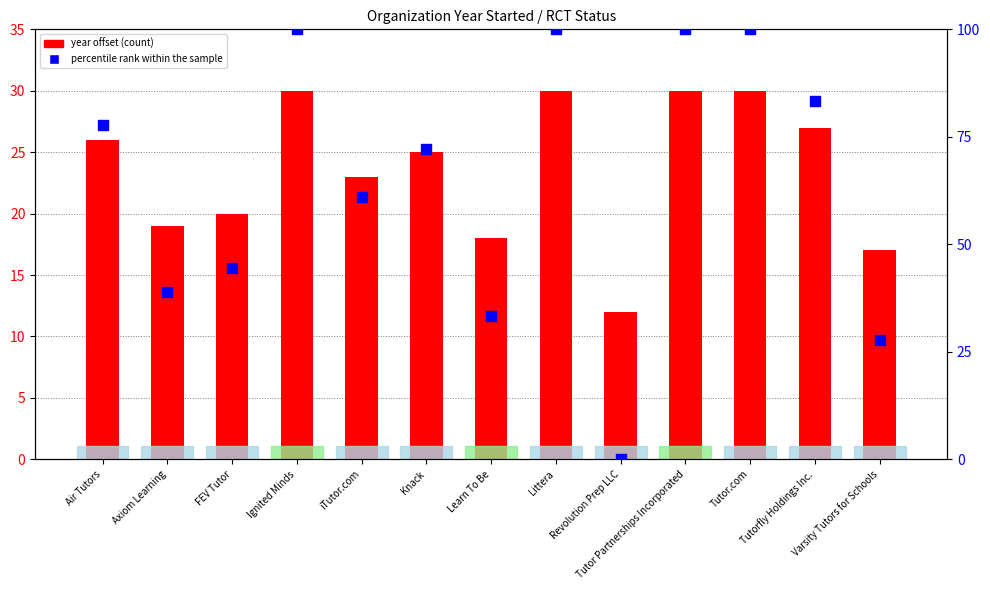

Which series has the largest total across all categories?

Percentile rank within sample